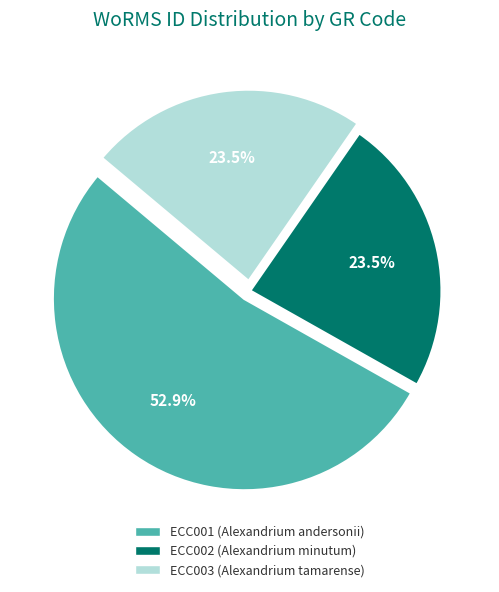

Which has a higher value, ECC002 (Alexandrium minutum) or ECC001 (Alexandrium andersonii)?

ECC001 (Alexandrium andersonii)